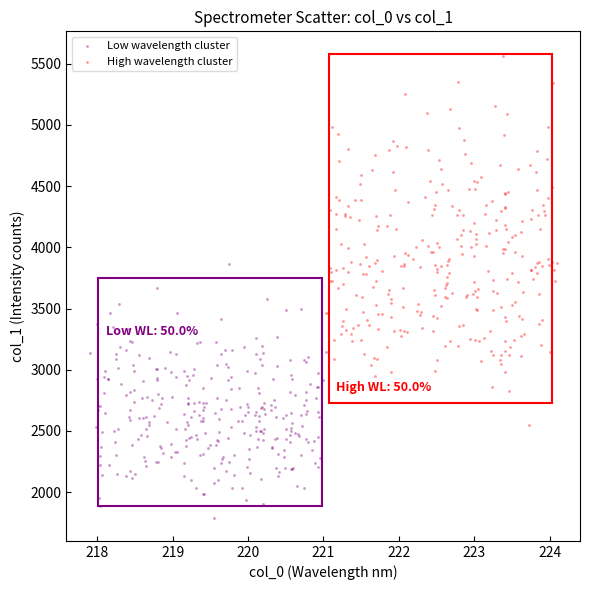

Which series reaches the minimum Y coordinate?

Low wavelength cluster